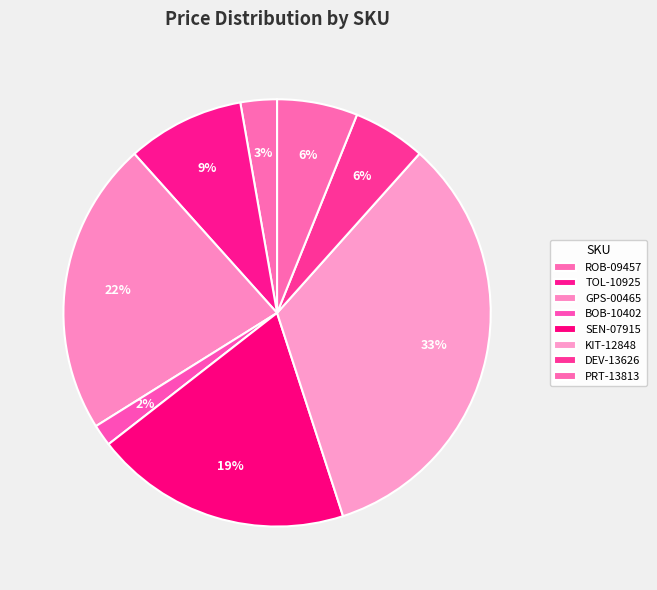

What is the ratio of the value at KIT-12848 to the value at SEN-07915?

1.7